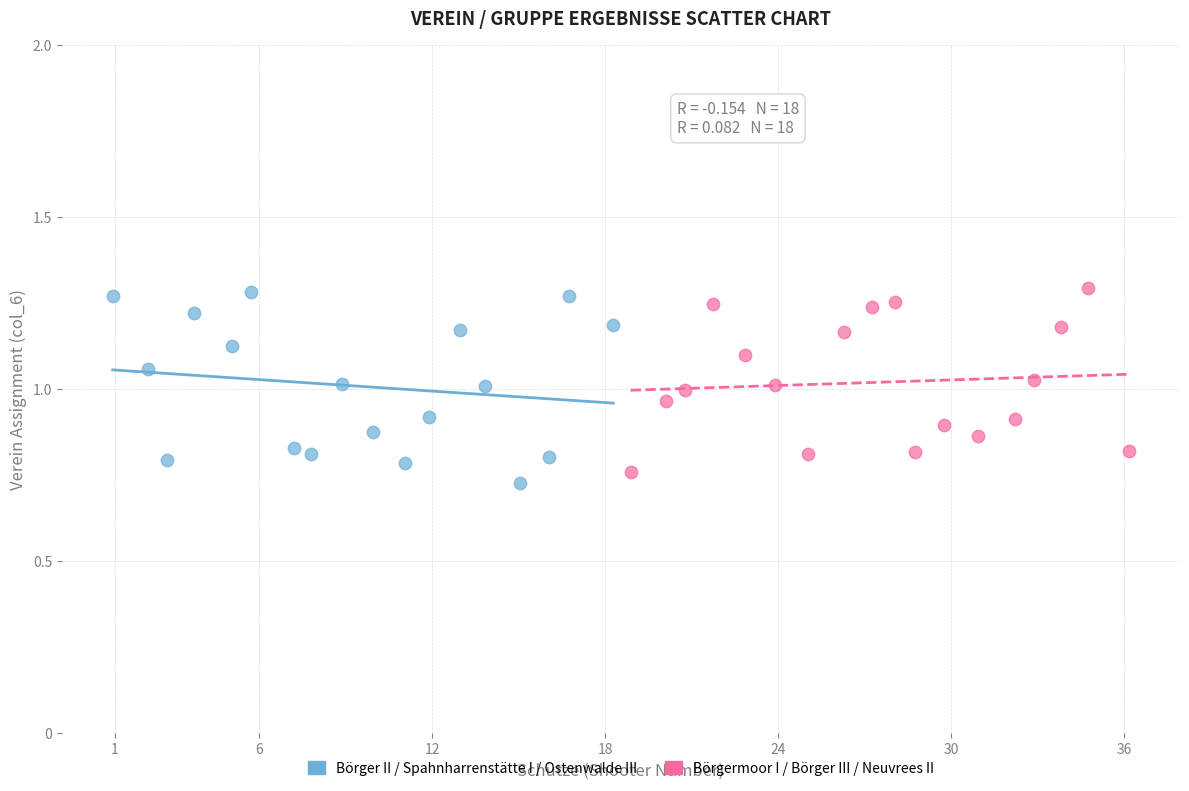

What are all the series names shown in the legend?

Börger II / Spahnharrenstätte I / Ostenwalde III, Börgermoor I / Börger III / Neuvrees II